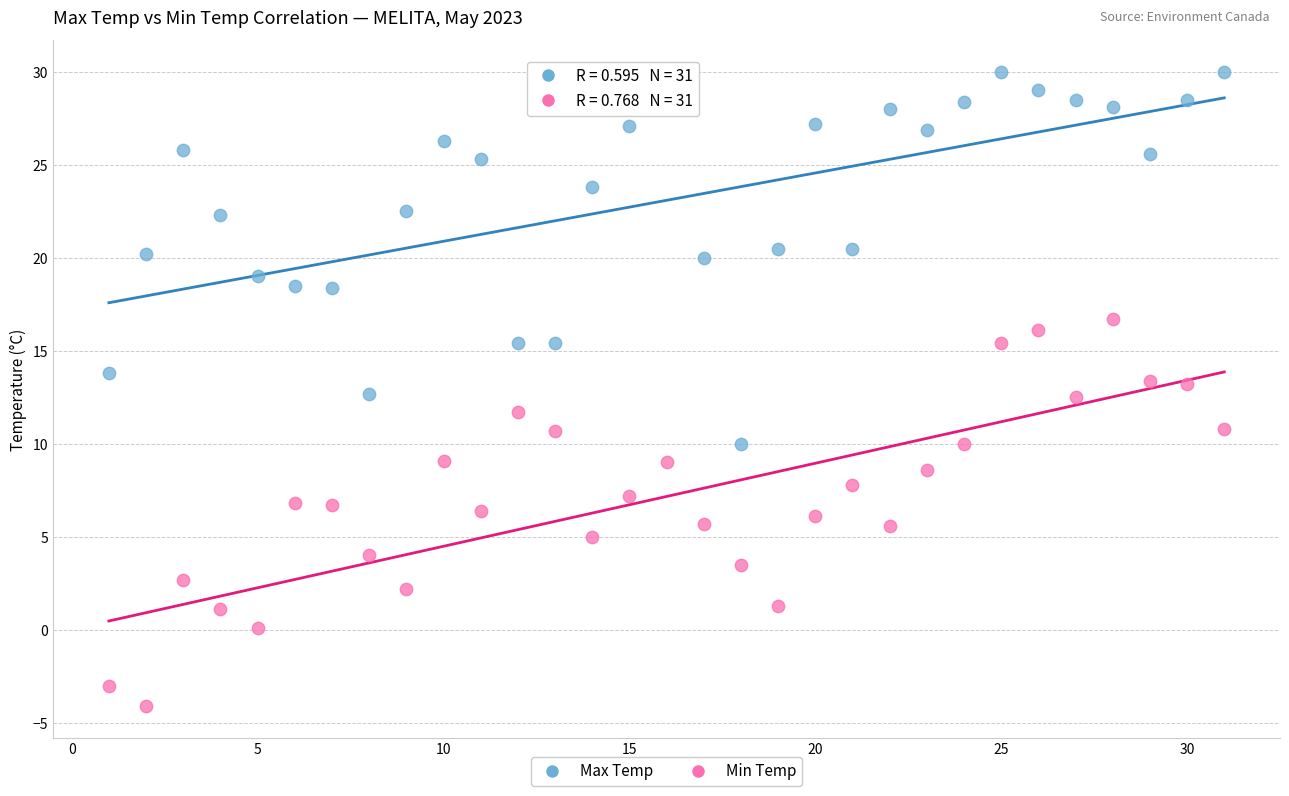

What are all the series names shown in the legend?

Max Temp, Min Temp